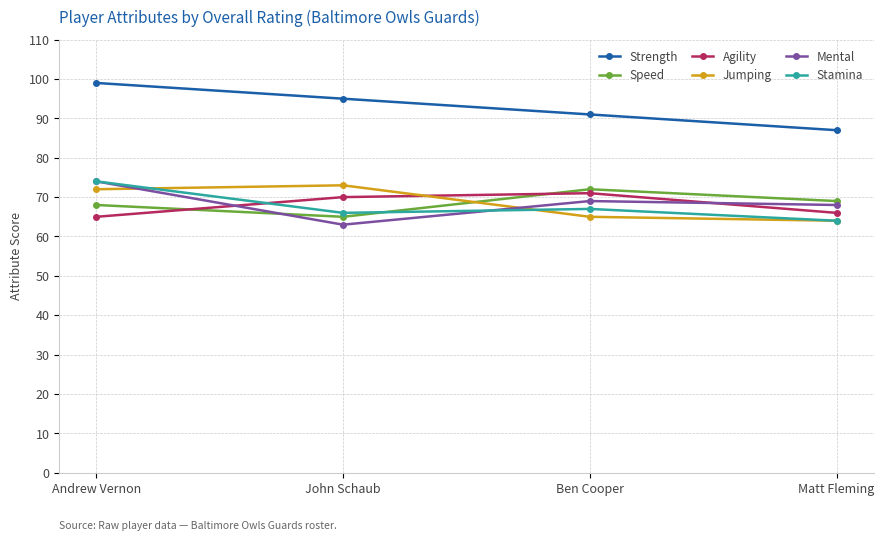

How many categories are shown in the chart?

4